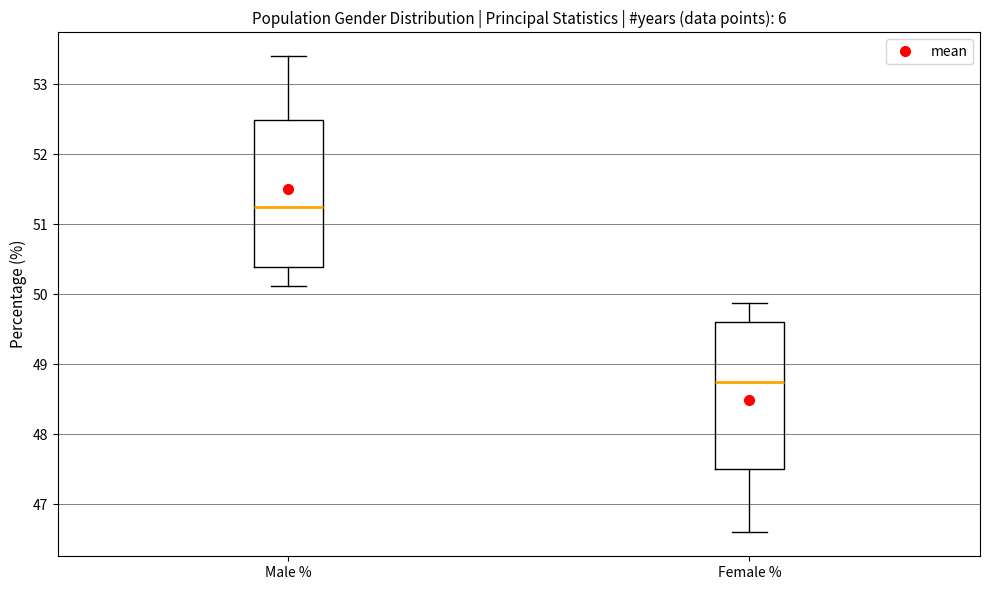

Reading left to right, read every box against the y-axis: the position of its median line, the range the box covers, and the ends of its whiskers. The values are not printed on the chart, so give them approximately, as read against the axis.

Male %: median 51.3, box 50.4 to 52.5, whiskers 50.1 to 53.4
Female %: median 48.8, box 47.5 to 49.6, whiskers 46.6 to 49.9